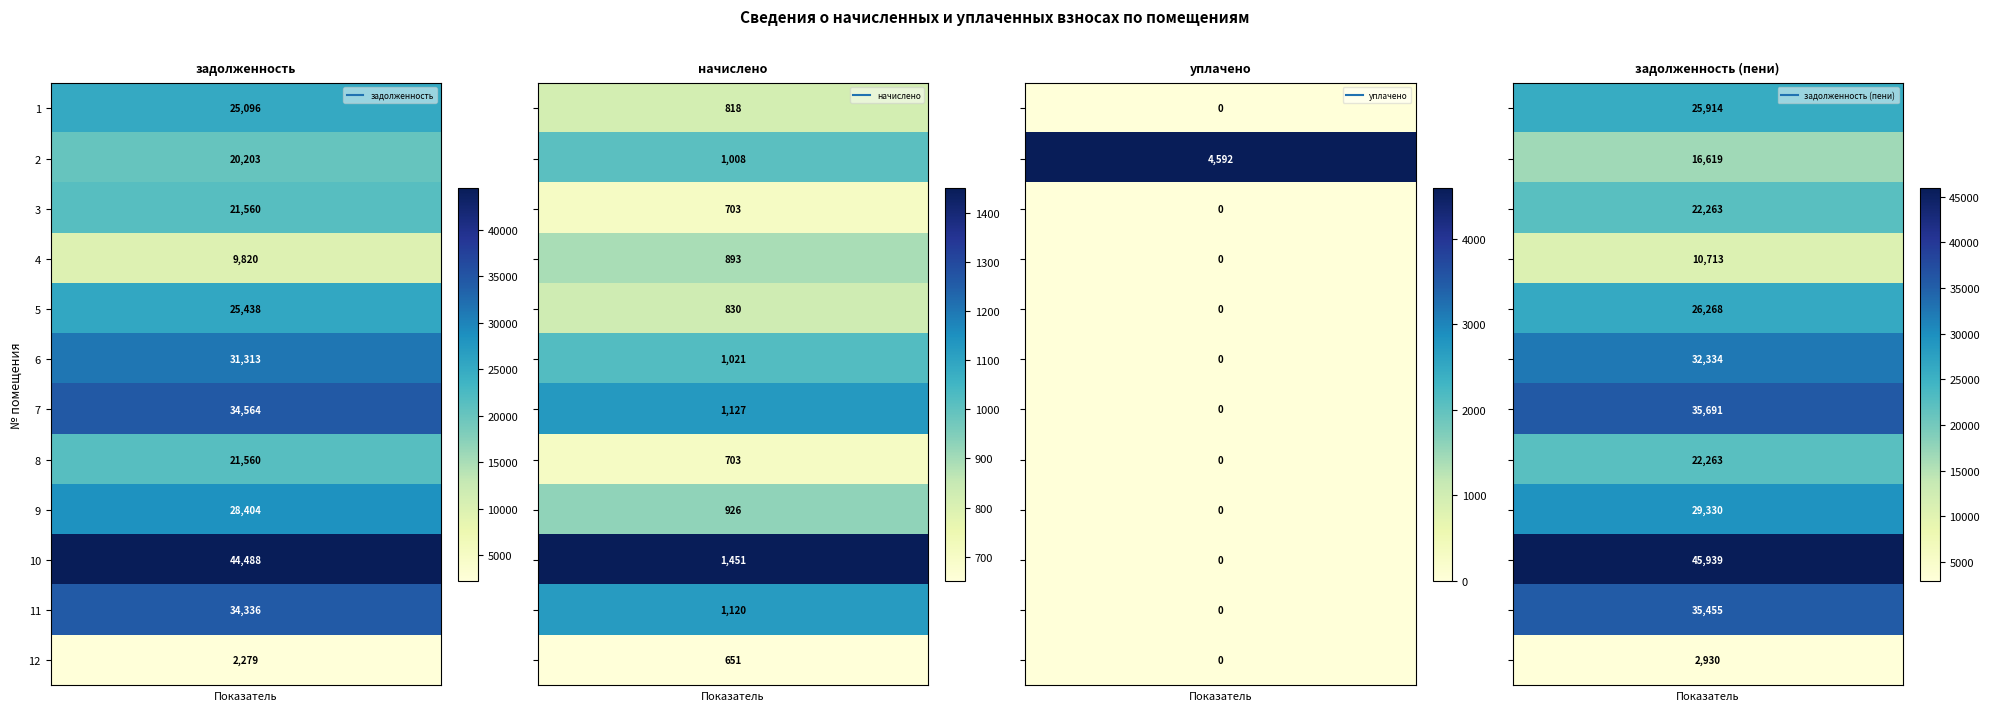

Reading left to right, transcribe all the data shown in this chart.

задолженность: 1=25095.8	2=20203.1	3=21559.6	4=9820.3	5=25438.0	6=31312.9	7=34563.7	8=21559.6	9=28403.9	10=44488.1	11=34335.7	12=2279.2
начислено: 1=818.4	2=1008.1	3=703.1	4=892.8	5=829.6	6=1021.1	7=1127.2	8=703.1	9=926.3	10=1450.8	11=1119.7	12=651.0
уплачено: 1=0.0	2=4592.0	3=0.0	4=0.0	5=0.0	6=0.0	7=0.0	8=0.0	9=0.0	10=0.0	11=0.0	12=0.0
задолженность (пени): 1=25914.2	2=16619.2	3=22262.6	4=10713.1	5=26267.5	6=32334.1	7=35690.9	8=22262.6	9=29330.2	10=45938.9	11=35455.4	12=2930.2